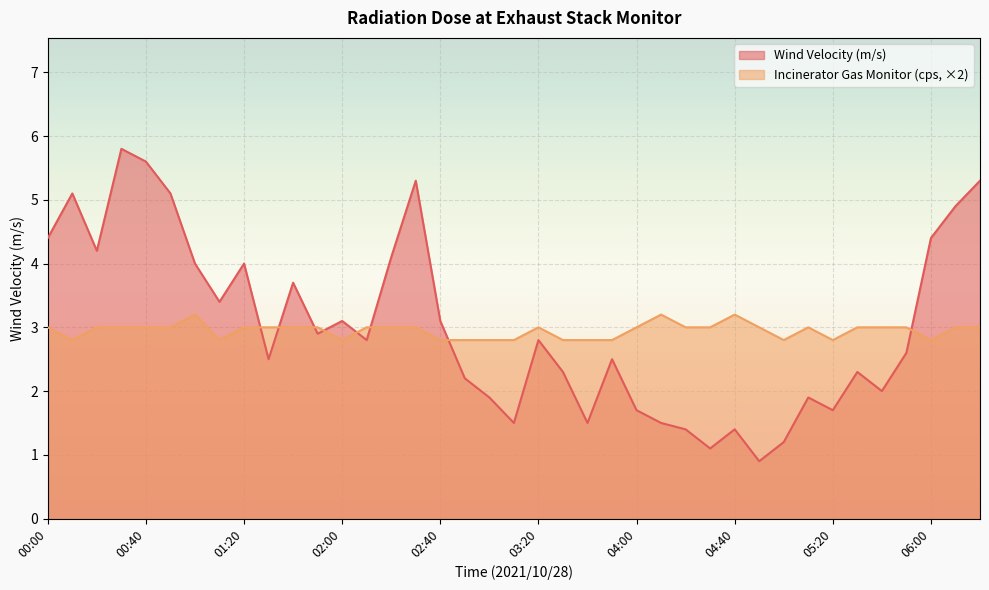

Rank the categories by Incinerator Gas Monitor (cps) value from lowest to highest.

00:10, 01:10, 02:00, 02:40, 02:50, 03:00, 03:10, 03:30, 03:40, 03:50, 05:00, 05:20, 06:00, 00:00, 00:20, 00:30, 00:40, 00:50, 01:20, 01:30, 01:40, 01:50, 02:10, 02:20, 02:30, 03:20, 04:00, 04:20, 04:30, 04:50, 05:10, 05:30, 05:40, 05:50, 06:10, 06:20, 01:00, 04:10, 04:40